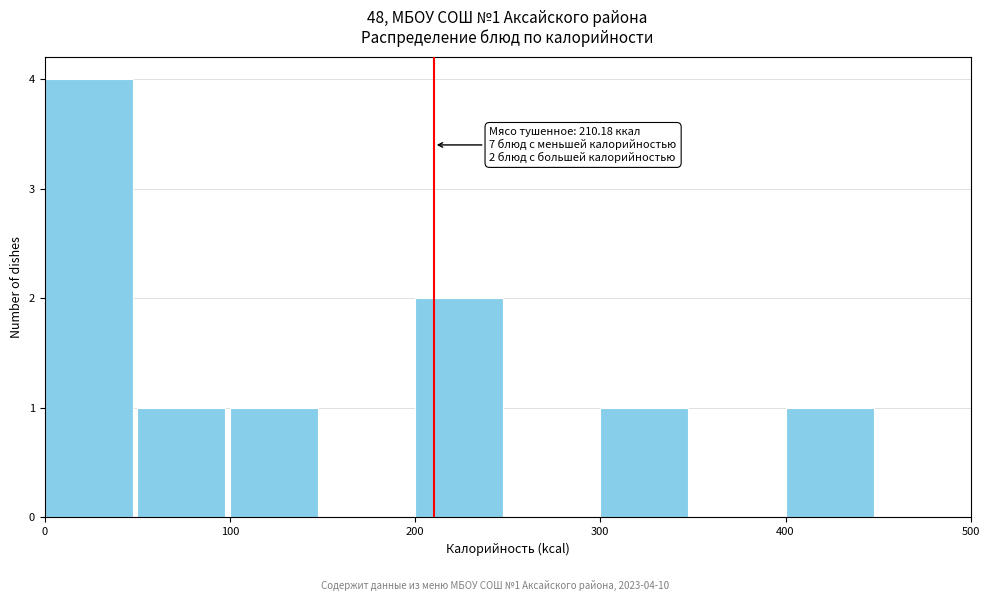

Over which range of the x-axis is the bar tallest?

0 to 50